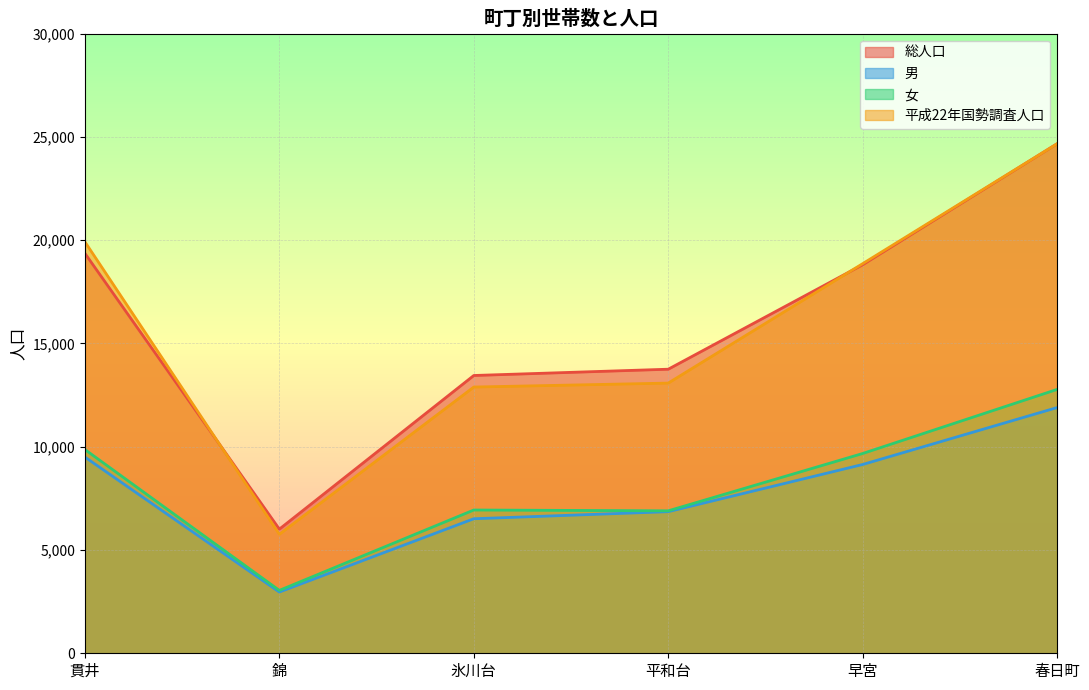

What is the greatest value displayed?

24671